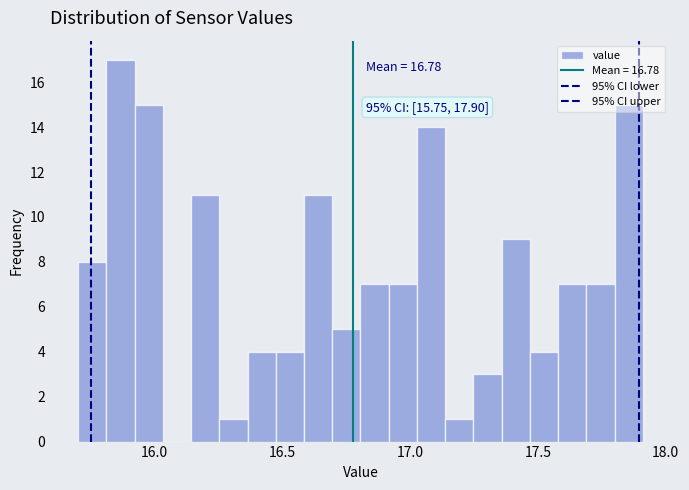

Read against the x-axis, roughly where is the centre of the tallest bar?

15.85